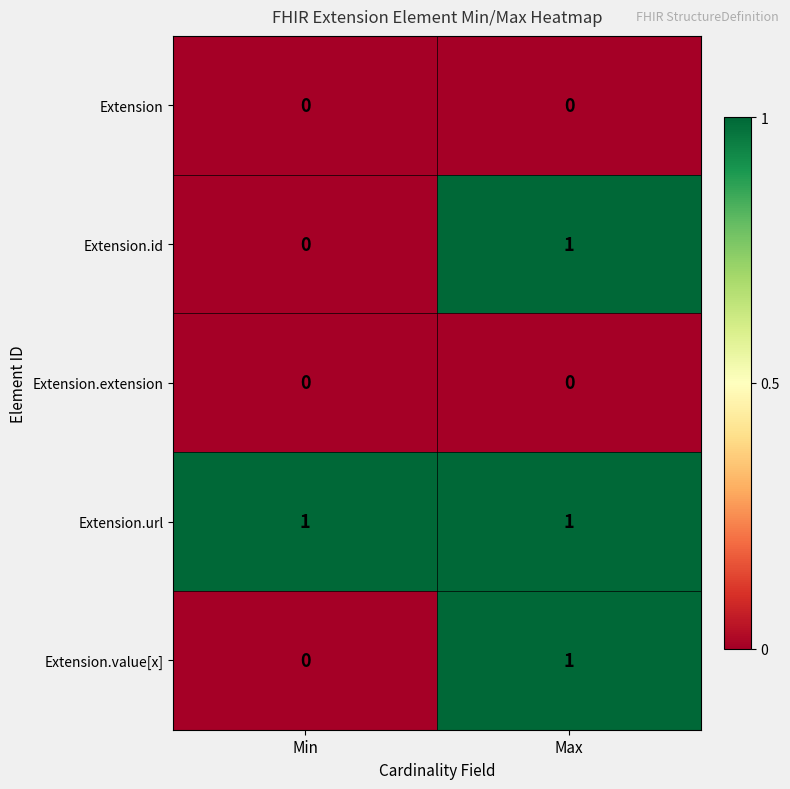

At which category is the sum across all series the highest?

Max